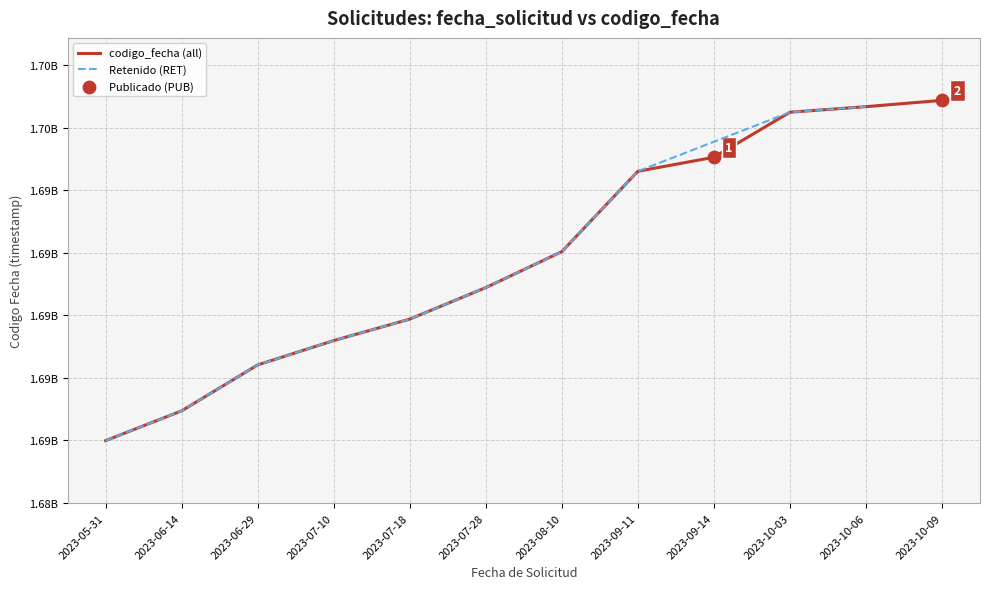

What is the change in value from 2023-07-10 to 2023-07-18?

+686817